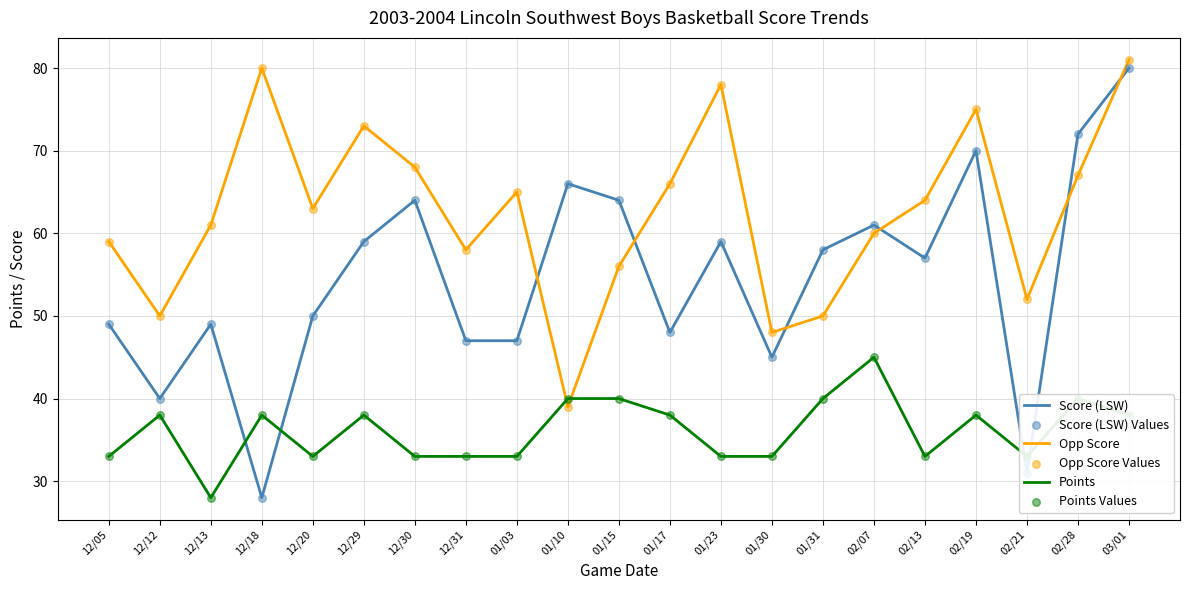

Which series has the widest spread of values?

Score (LSW)